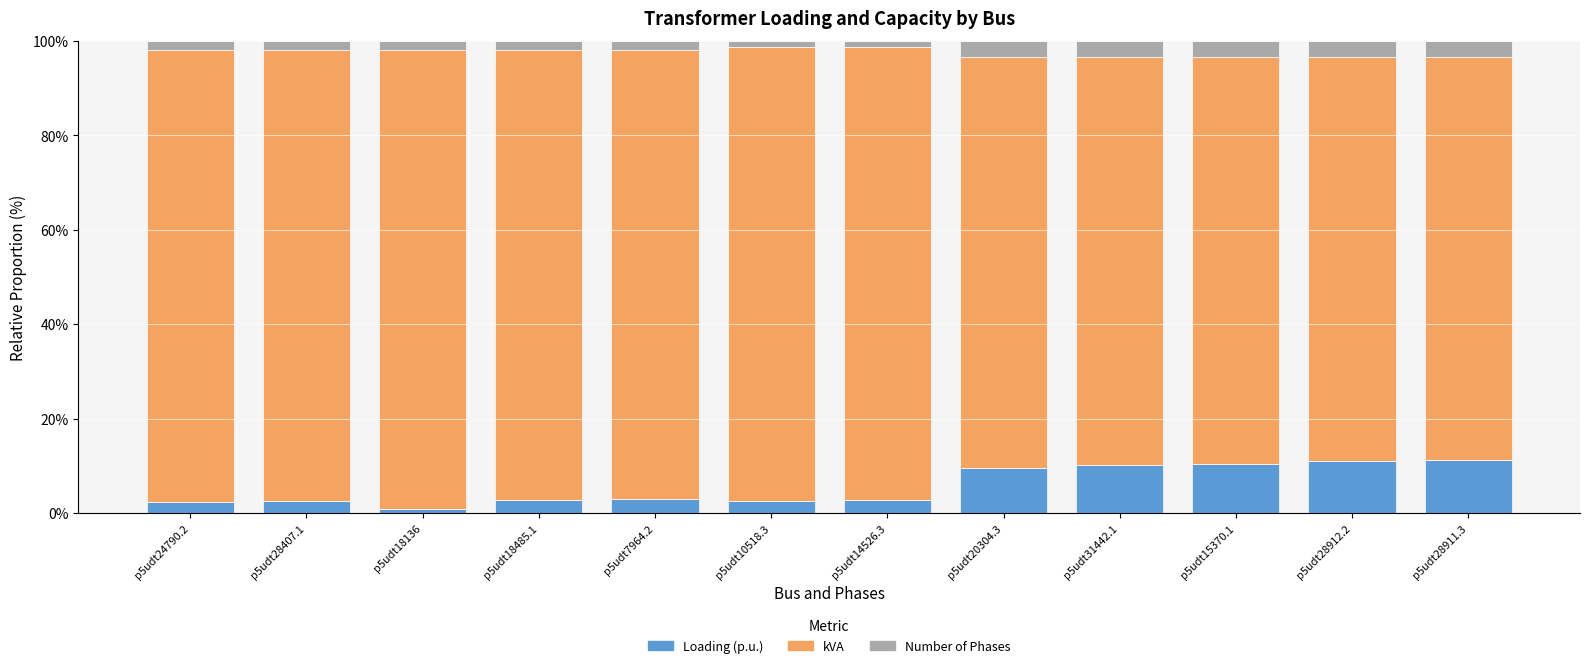

True or false: Loading (p.u.) has a value of 11.1 at p5udt28912.2.

True